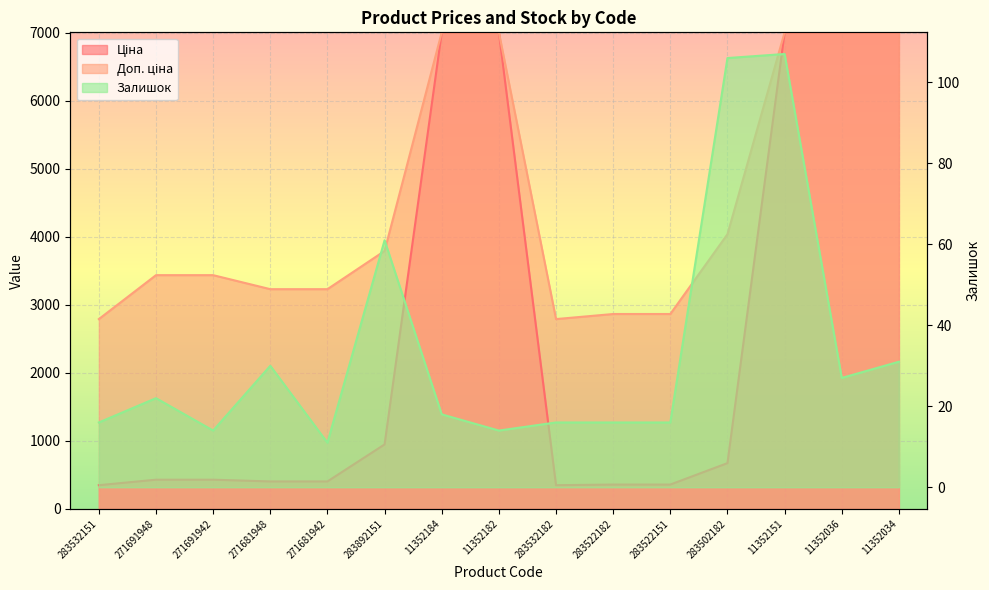

What is the value of the Доп. ціна point at the 9th from the left?

2789.2